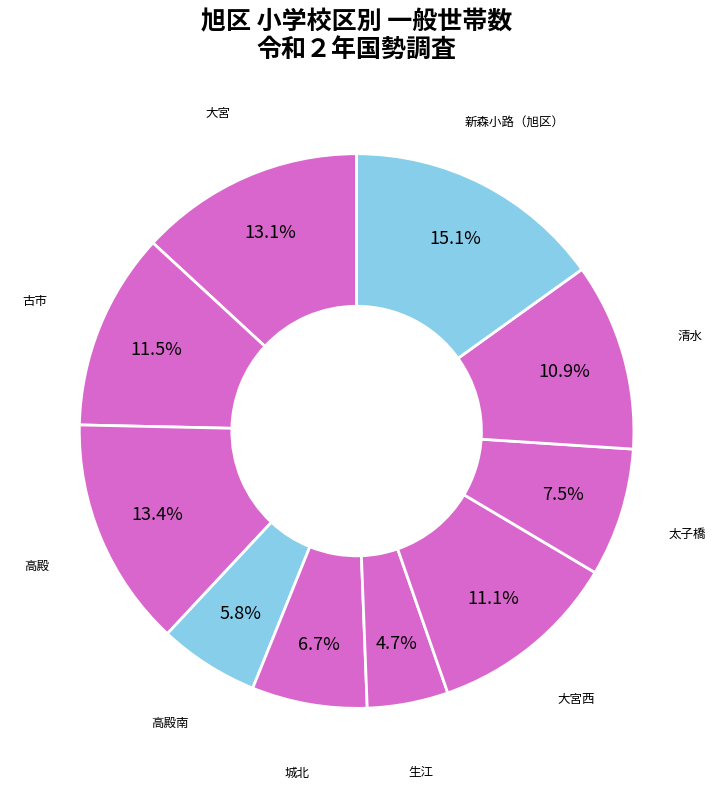

Which category has the biggest portion of the pie?

新森小路（旭区）